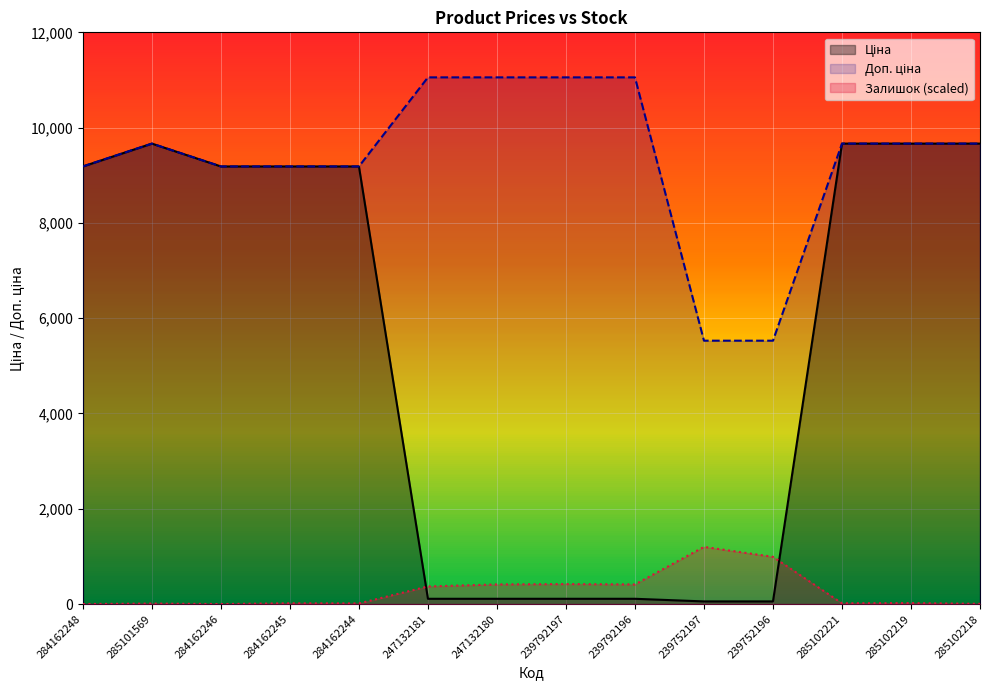

What are all the series names shown in the legend?

Ціна, Доп. ціна, Залишок